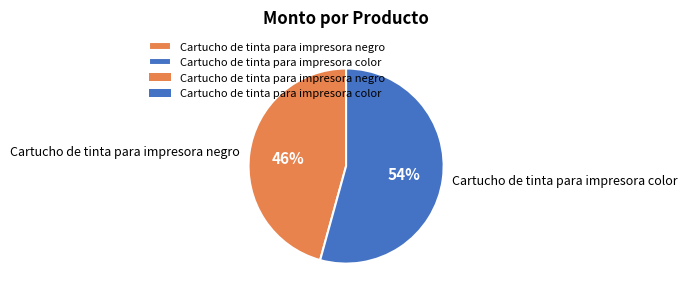

To the nearest percent, what percentage of the pie is Cartucho de tinta para impresora color?

54%